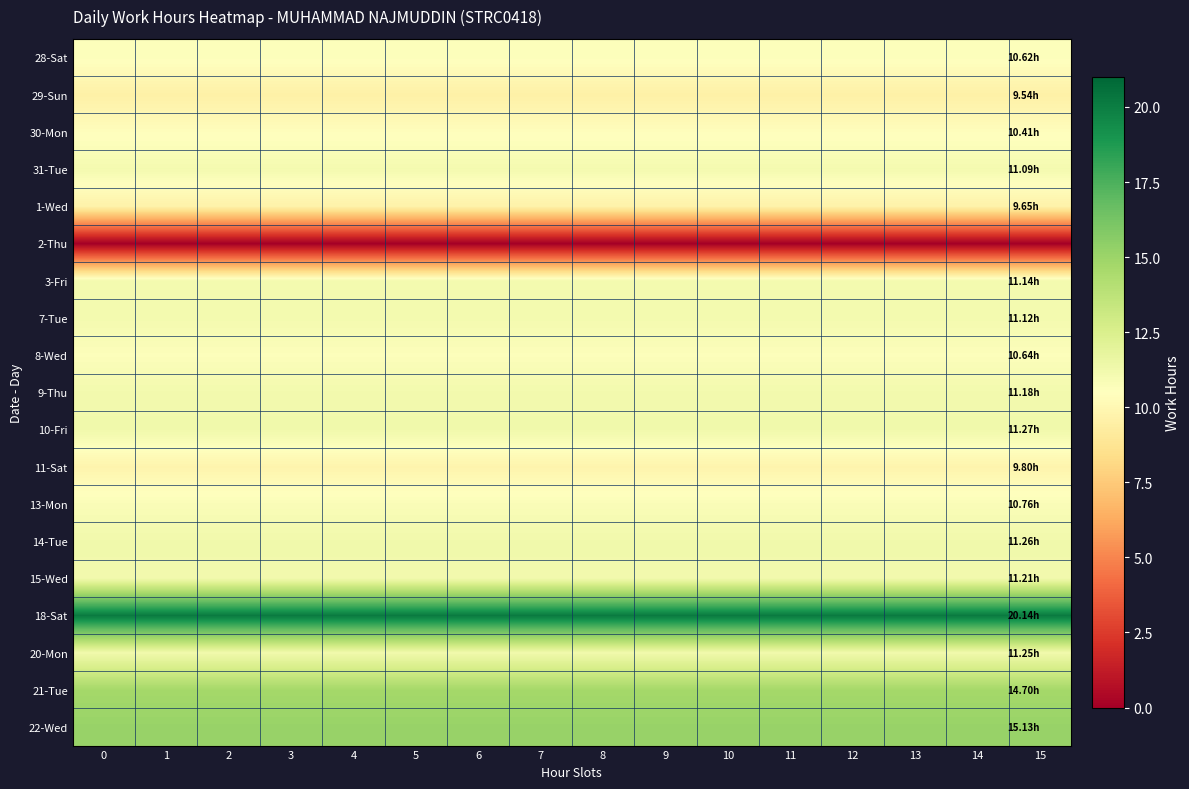

Count the number of categories in the chart.

16